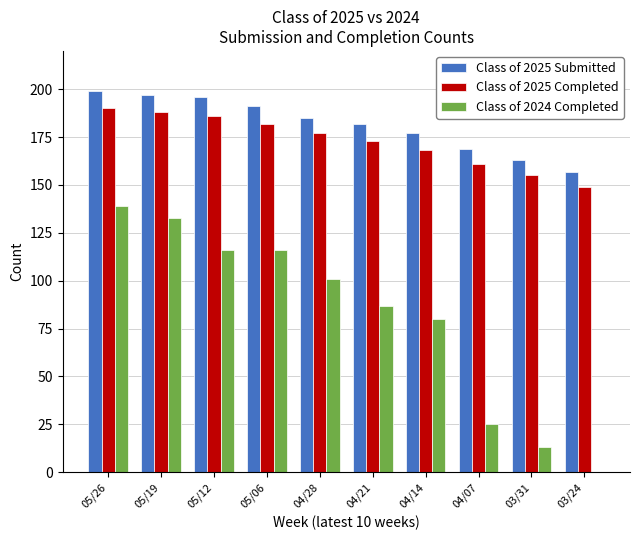

True or false: Class of 2025 Completed has a value of 190 at 05/26.

True